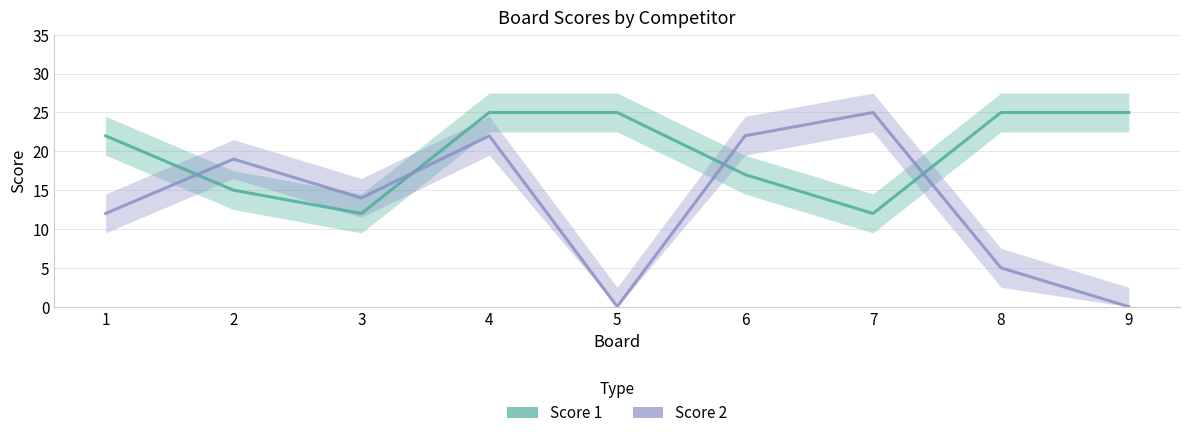

What is the sum of all Score 2 values?

119